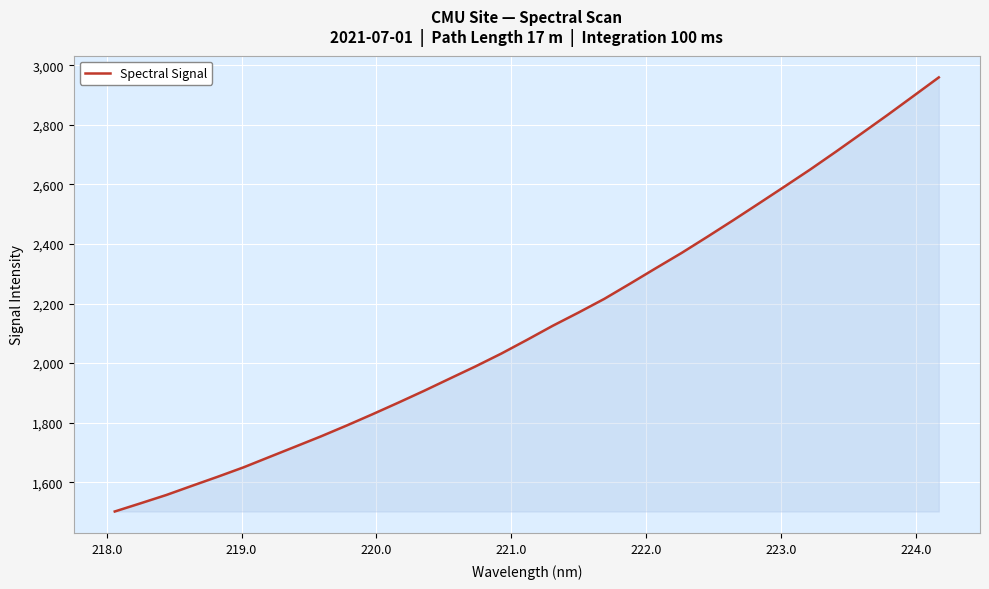

What is the greatest value displayed?

2959.1